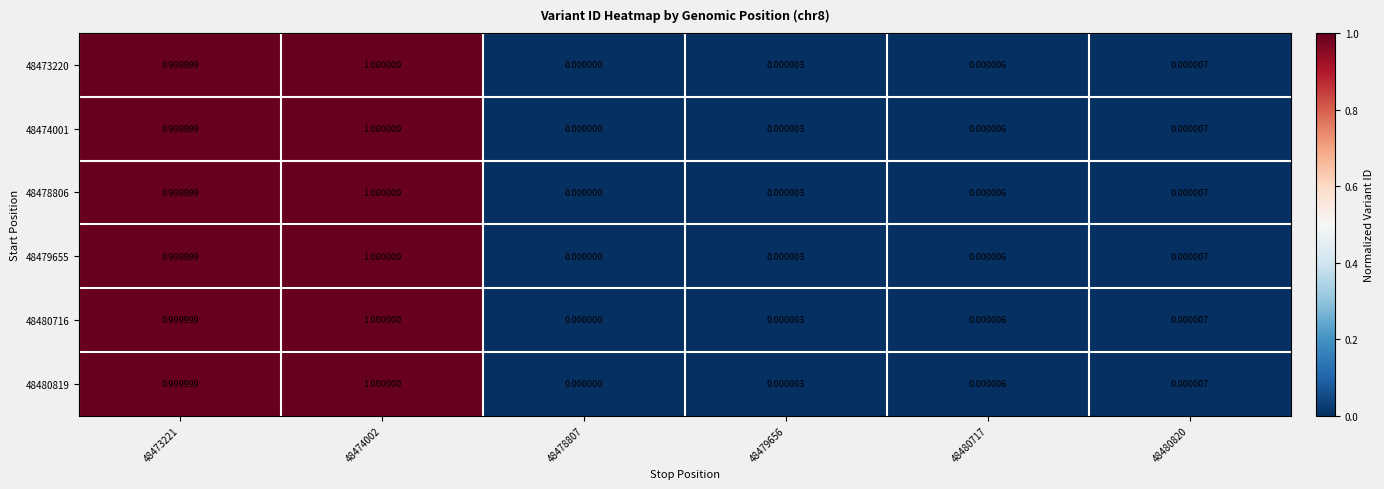

Is the value of 48480716 at 48480820 greater than the value of 48479655 at 48473221?

No